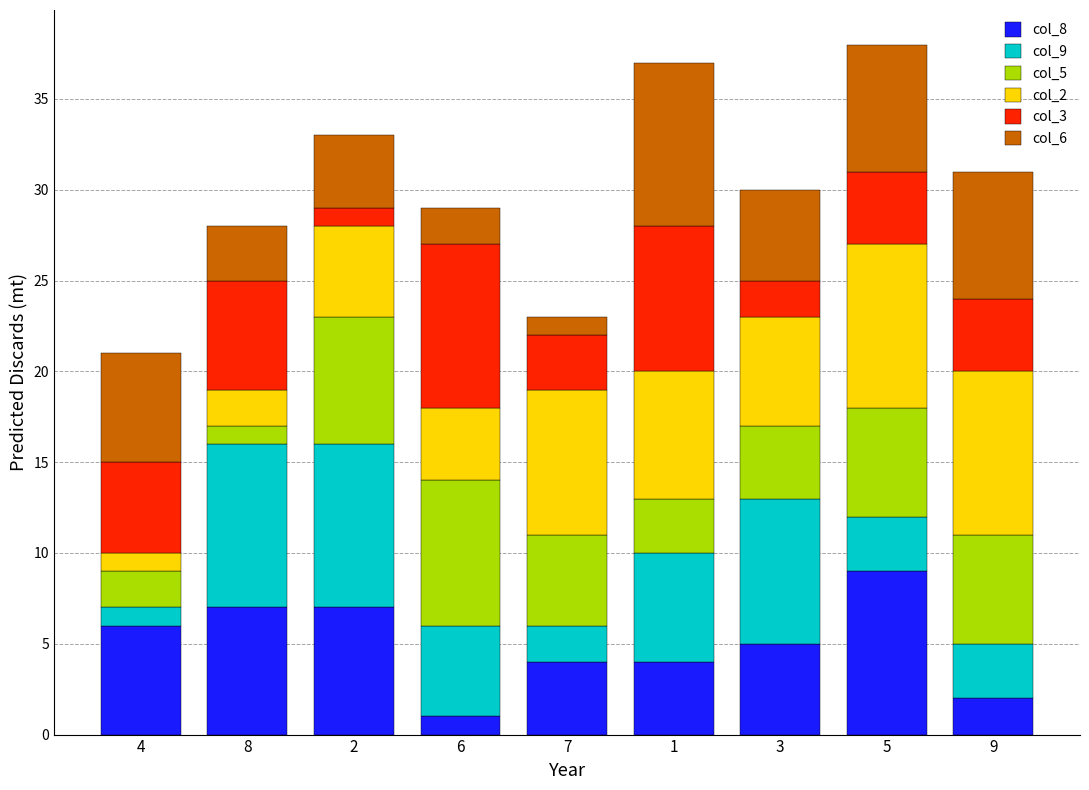

The col_8 series shows 6 at 4. True or false?

True